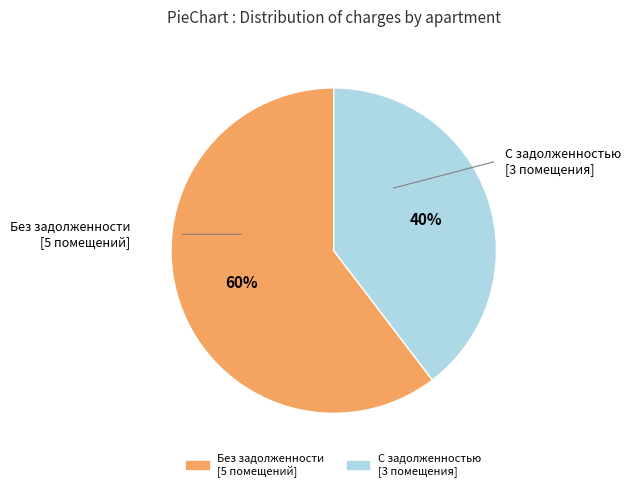

Is there any slice that represents more than half of the pie?

Yes